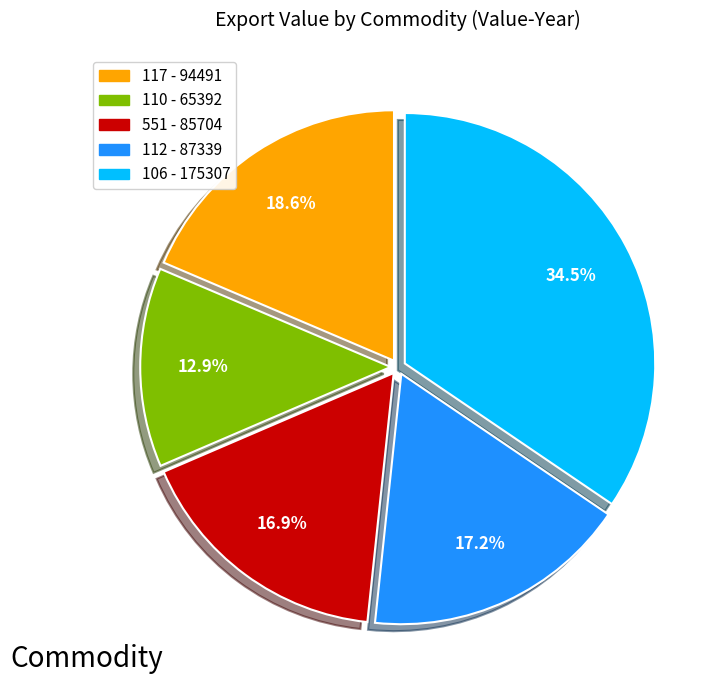

To the nearest percent, what is the combined percentage of 106 and 551?

51%